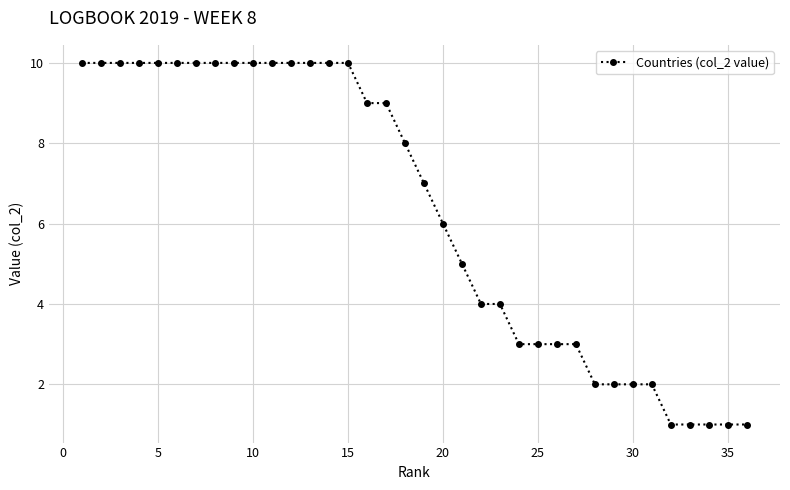

What is the difference between the second highest and second lowest values?

9